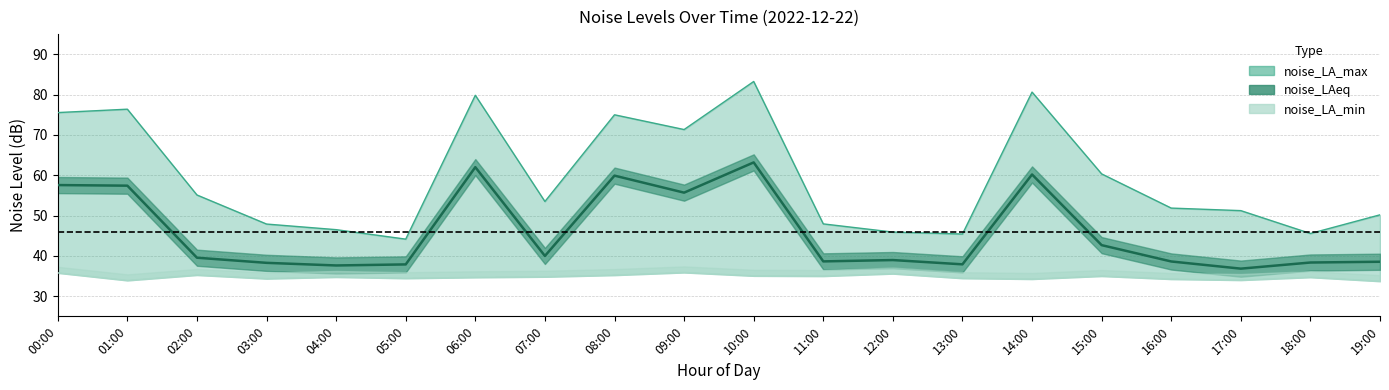

Reading right to left, extract all data points from this chart.

noise_LA_max: 19:00=50.2	18:00=45.5	17:00=51.2	16:00=51.9	15:00=60.3	14:00=80.6	13:00=45.4	12:00=45.9	11:00=47.9	10:00=83.2	09:00=71.3	08:00=75.0	07:00=53.5	06:00=79.8	05:00=44.1	04:00=46.5	03:00=47.9	02:00=55.1	01:00=76.4	00:00=75.5
noise_LAeq: 19:00=38.5	18:00=38.4	17:00=36.8	16:00=38.6	15:00=42.7	14:00=60.2	13:00=37.9	12:00=39.0	11:00=38.6	10:00=63.2	09:00=55.7	08:00=59.9	07:00=40.0	06:00=62.0	05:00=37.9	04:00=37.6	03:00=38.3	02:00=39.5	01:00=57.4	00:00=57.6
noise_LA_min: 19:00=33.7	18:00=34.7	17:00=34.0	16:00=34.2	15:00=35.0	14:00=34.2	13:00=34.5	12:00=35.6	11:00=35.0	10:00=35.0	09:00=35.9	08:00=35.2	07:00=34.8	06:00=34.7	05:00=34.4	04:00=34.8	03:00=34.4	02:00=35.2	01:00=33.9	00:00=35.8